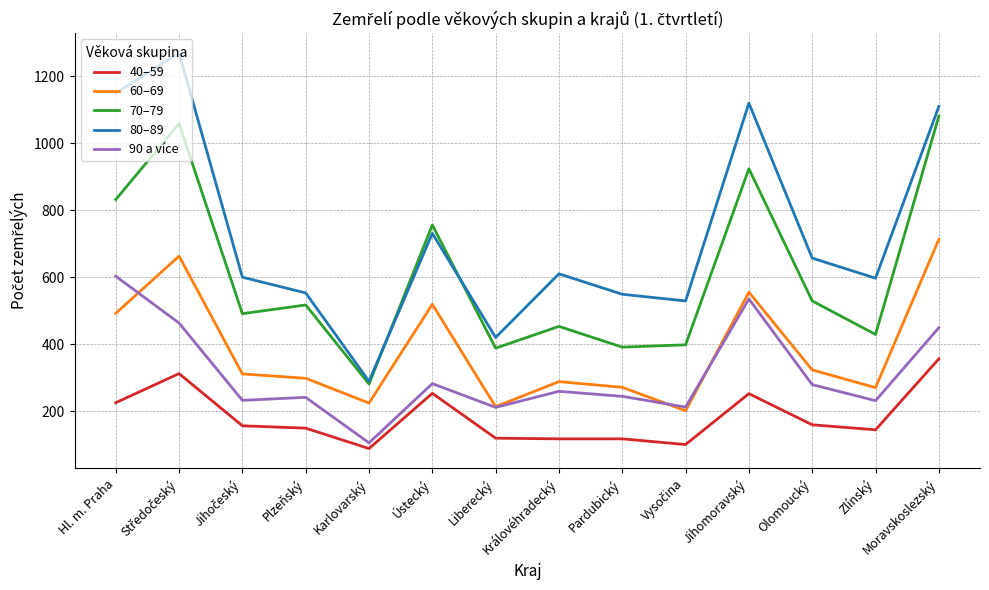

How many times do 70–79 and 80–89 cross each other?

2